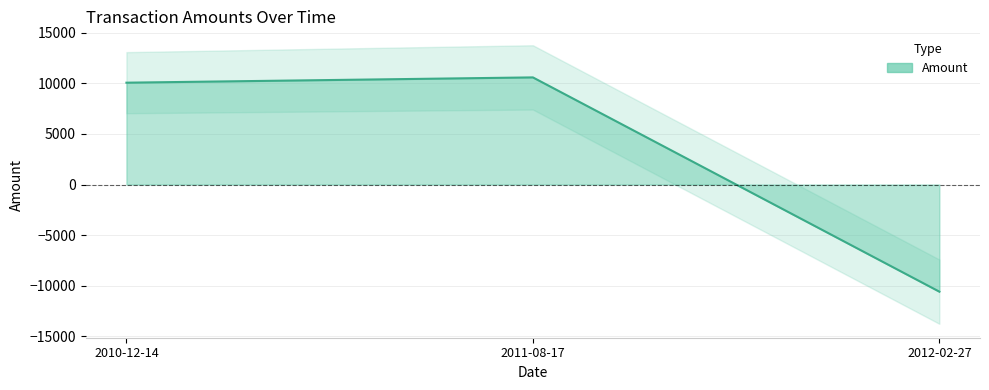

How many values are below zero?

1